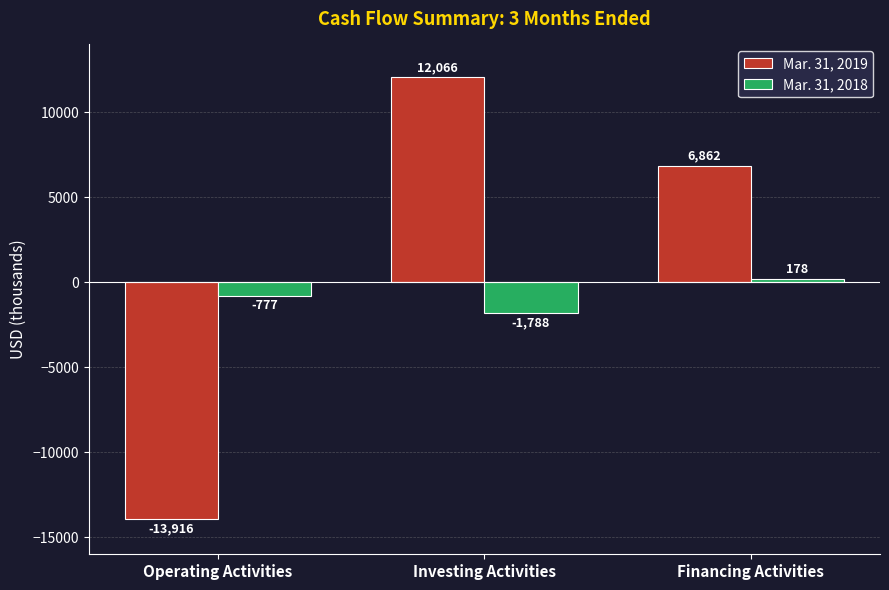

Which label corresponds to the largest value in the chart?

Investing Activities